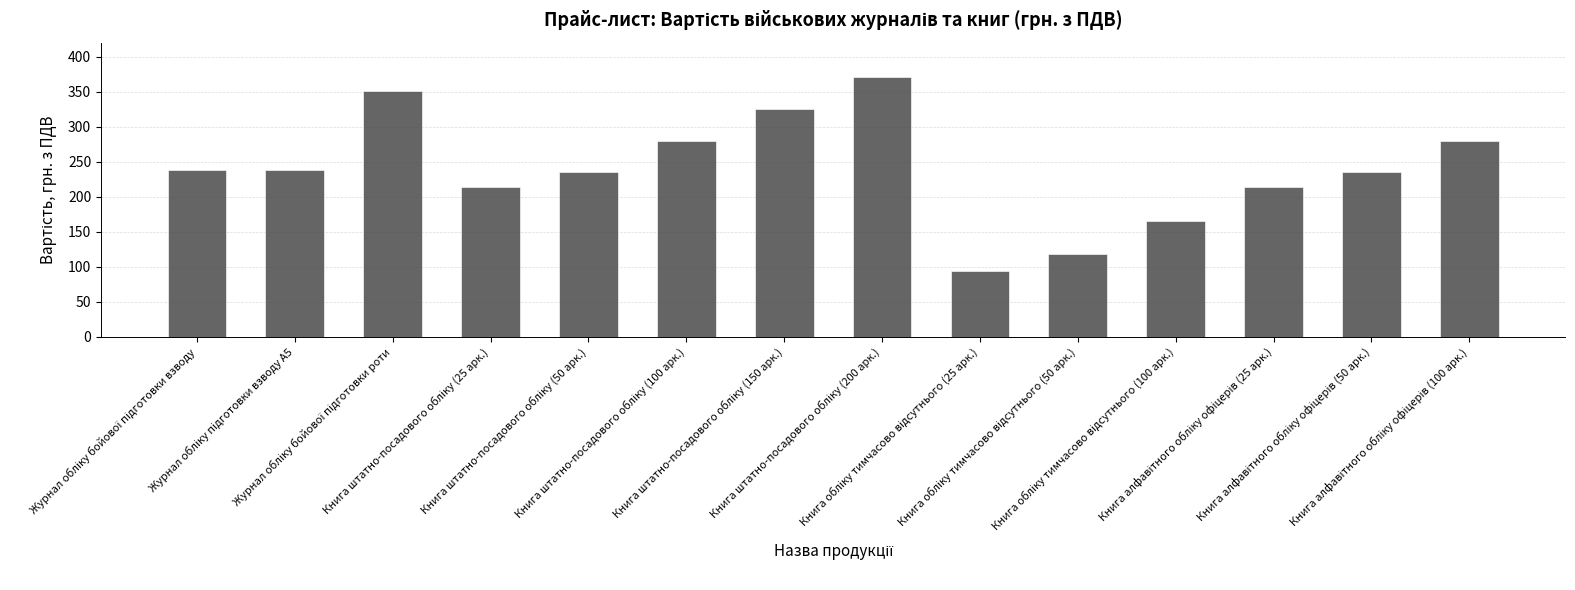

What is the difference between the maximum and minimum values?

276.8